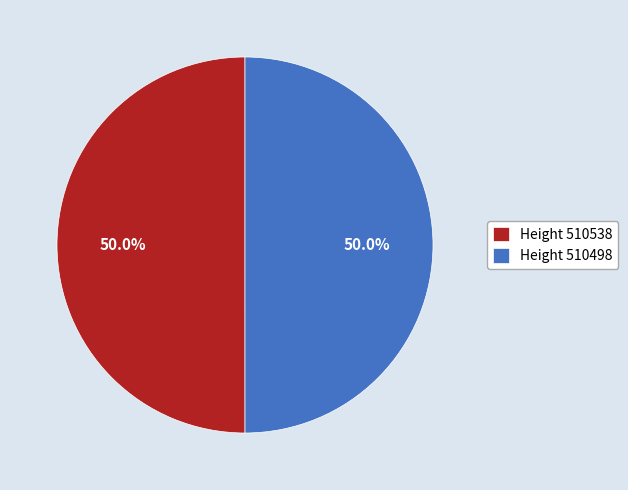

Combined, do Height 510538 and Height 510498 account for over 50%?

Yes